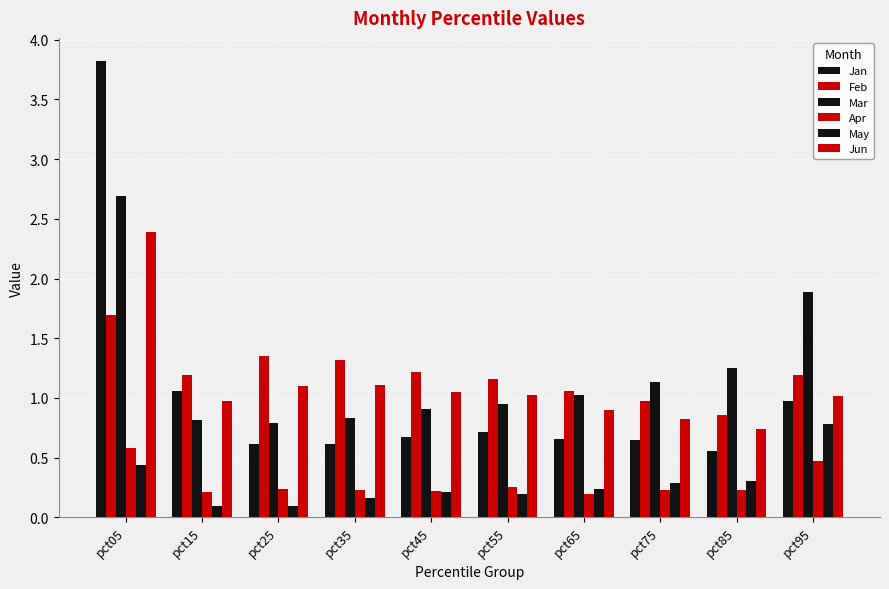

What is the value of the Jun bar at the 4th from the left?

1.1